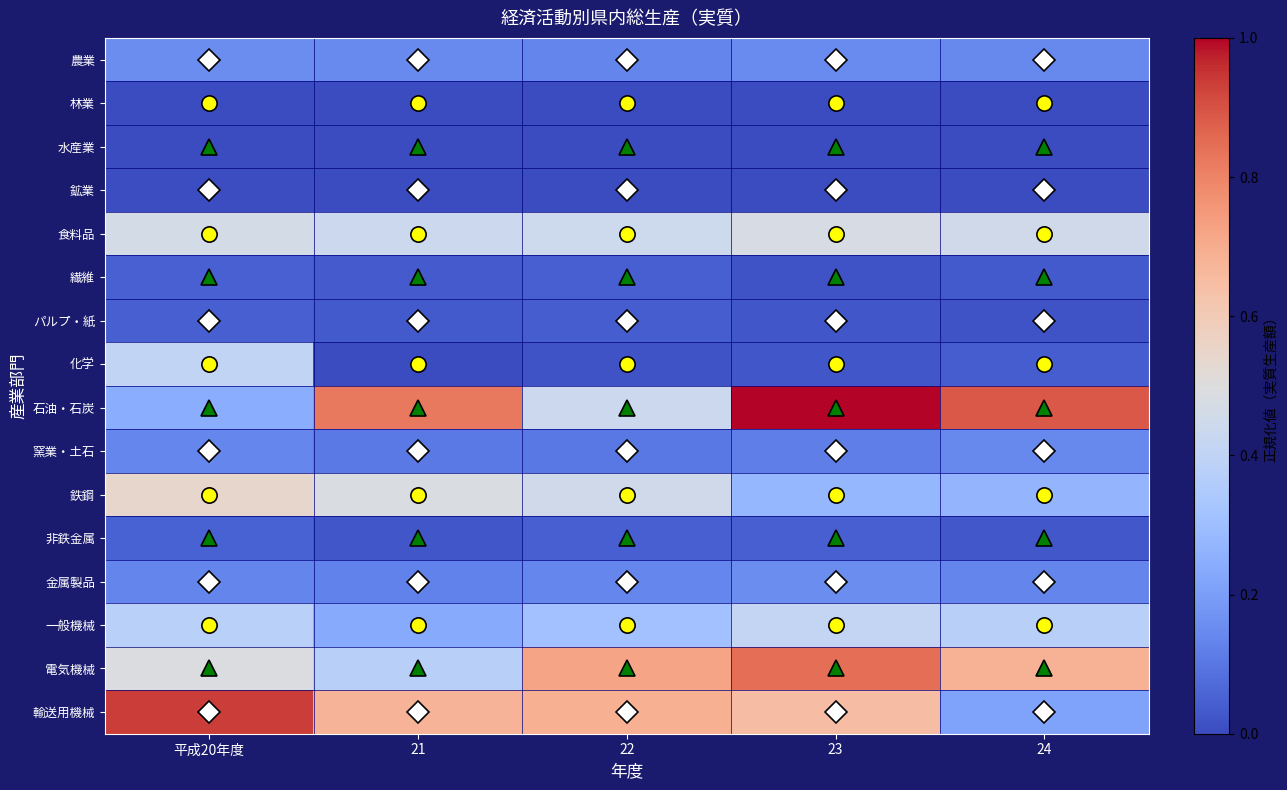

At how many categories does at least one series exceed 0?

5